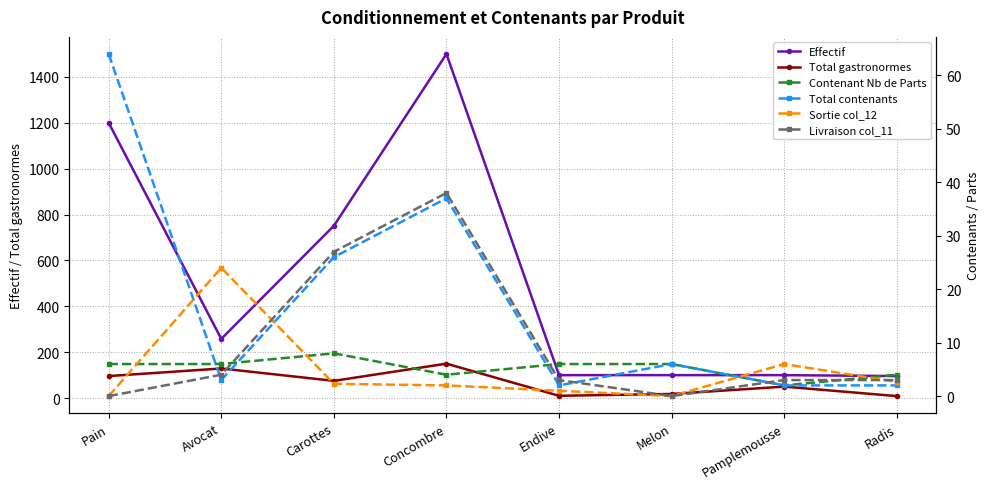

How many interior local peaks does the Contenant Nb de Parts series have?

1